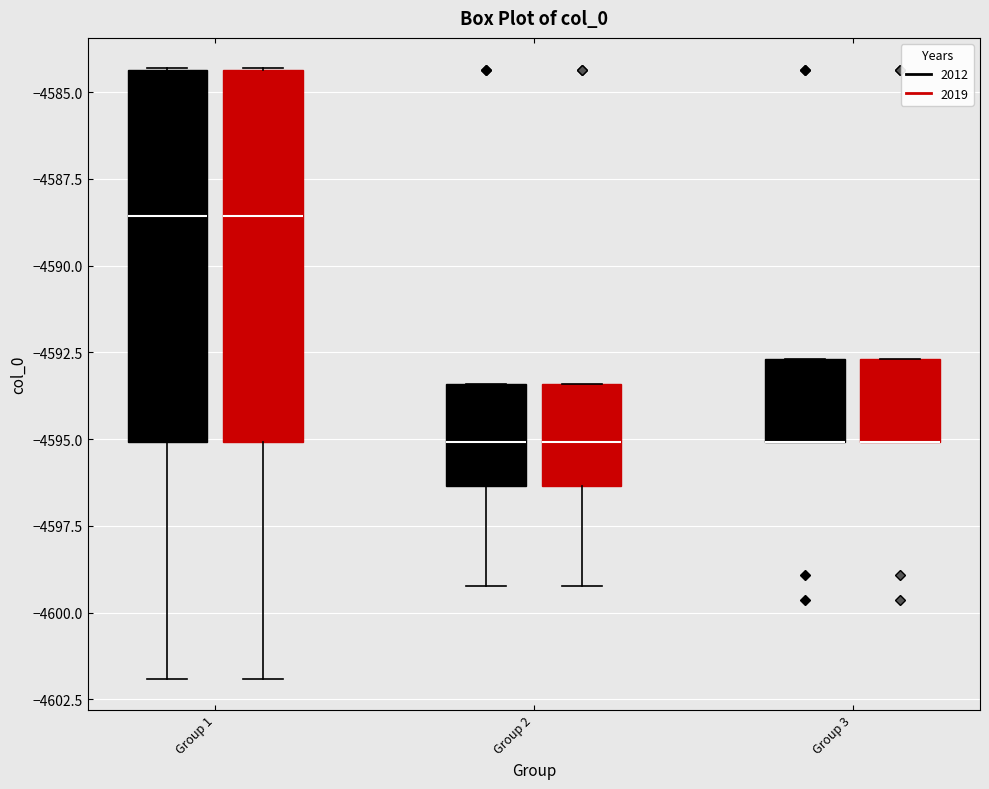

Reading left to right, read every box against the y-axis: the position of its median line, the range the box covers, and the ends of its whiskers. The values are not printed on the chart, so give them approximately, as read against the axis.

Group 1 (2012): median -4588.5, box -4595.0 to -4584.5, whiskers -4602.0 to -4584.5
Group 1 (2019): median -4588.5, box -4595.0 to -4584.5, whiskers -4602.0 to -4584.5
Group 2 (2012): median -4595.0, box -4596.5 to -4593.5, whiskers -4599.0 to -4593.5
Group 2 (2019): median -4595.0, box -4596.5 to -4593.5, whiskers -4599.0 to -4593.5
Group 3 (2012): median -4595.0 (drawn on the box's lower edge), box -4595.0 to -4592.5, whiskers -4595.0 to -4592.5
Group 3 (2019): median -4595.0 (drawn on the box's lower edge), box -4595.0 to -4592.5, whiskers -4595.0 to -4592.5